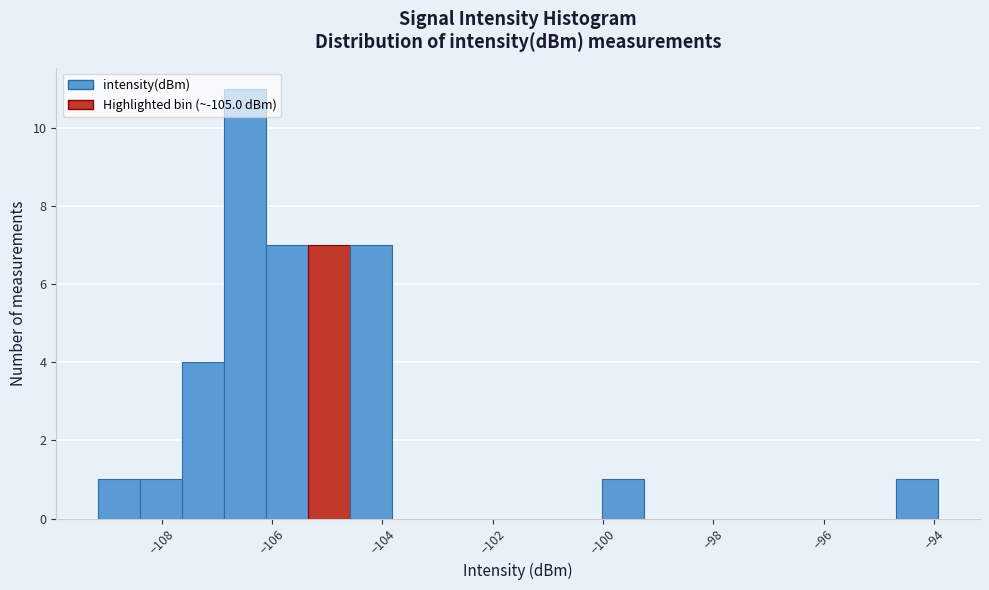

Read against the x-axis, roughly where is the centre of the tallest bar?

-106.4